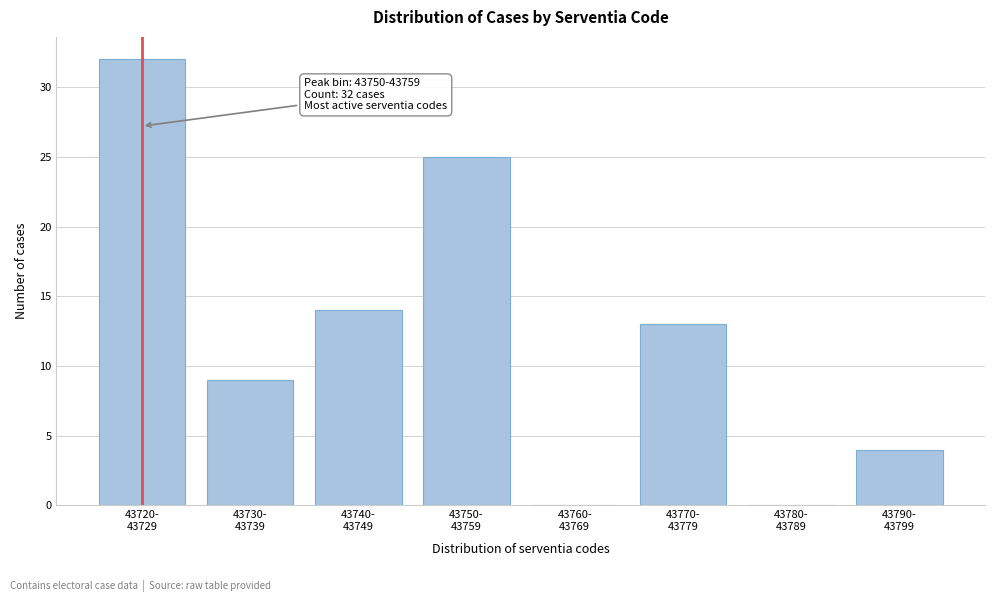

What is the greatest value displayed?

32